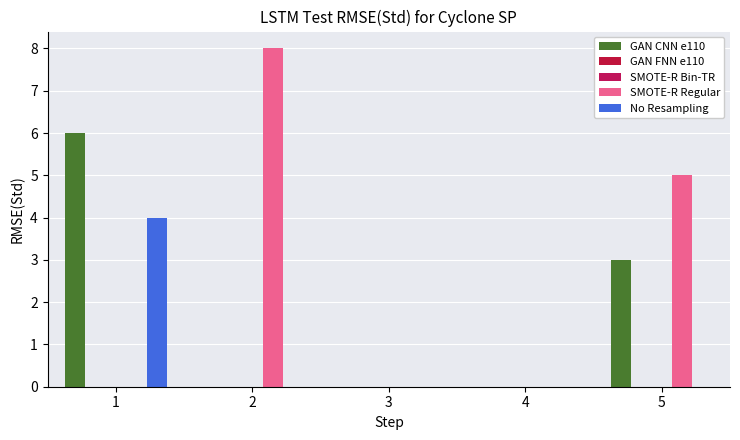

What is the total value across all series at 5?

8